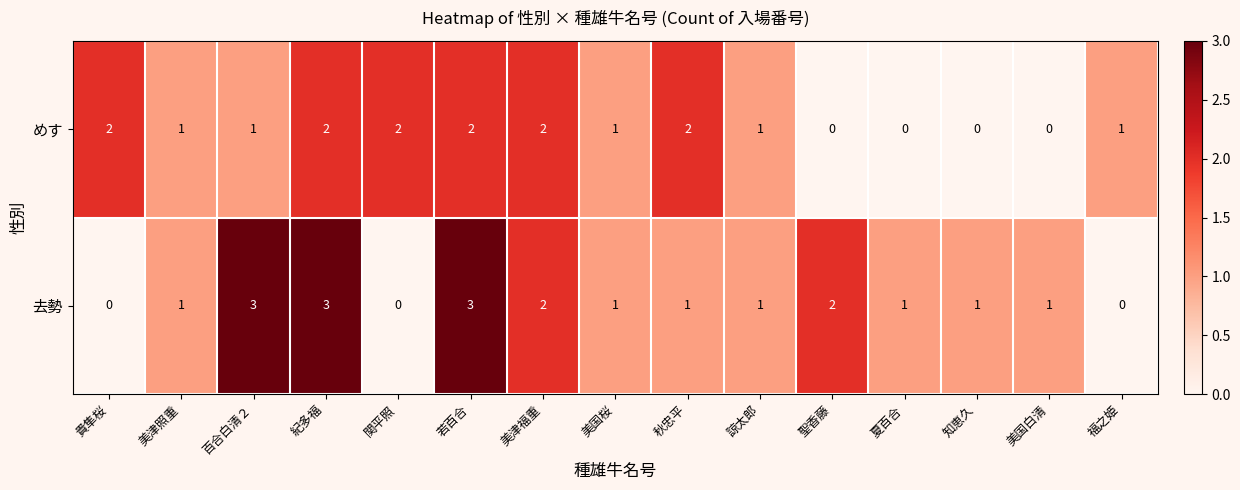

Which series changed the most between 若百合 and 美津福重?

去勢